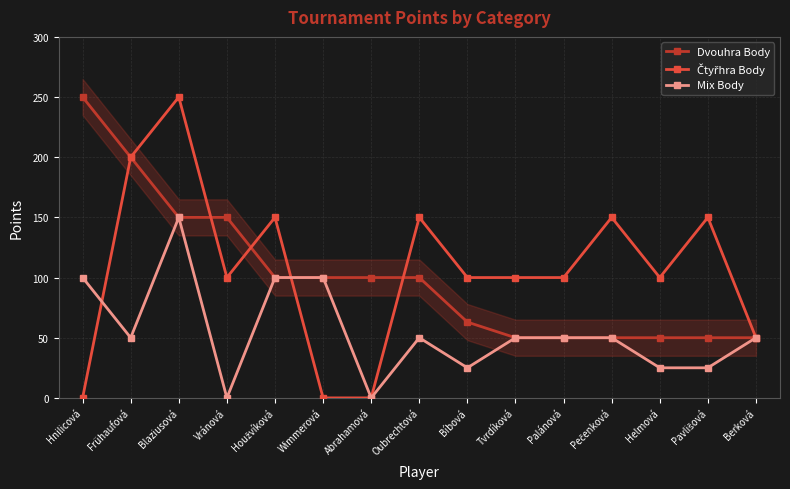

Read the Dvouhra Body value at Frühaufová, to the nearest 5.

200